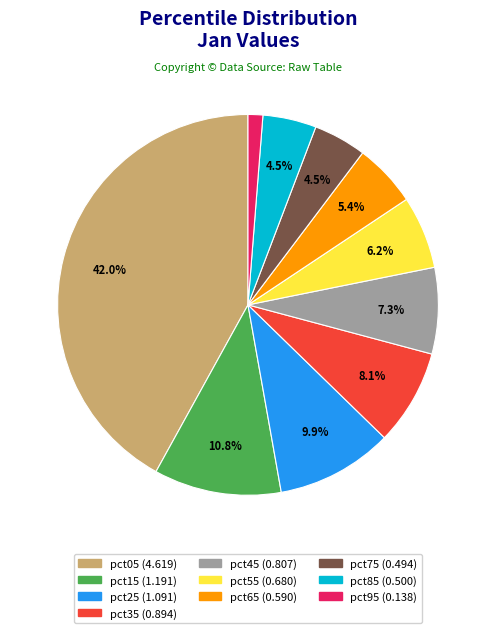

To the nearest percent, what is the difference between the pct85 and pct95 slice percentages?

3%